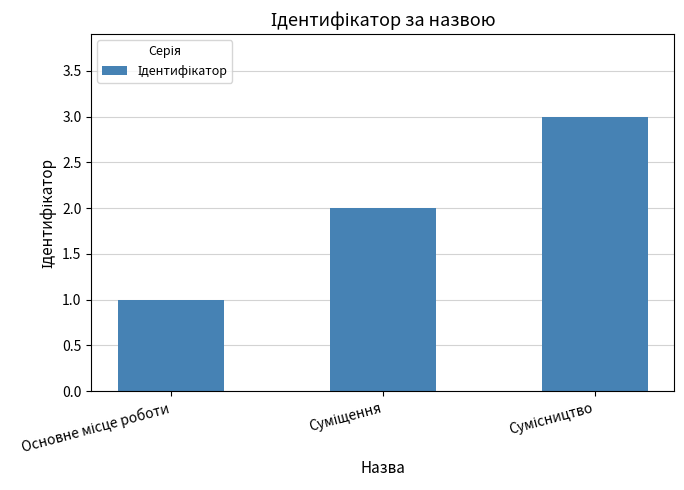

What is the sum of all values?

6